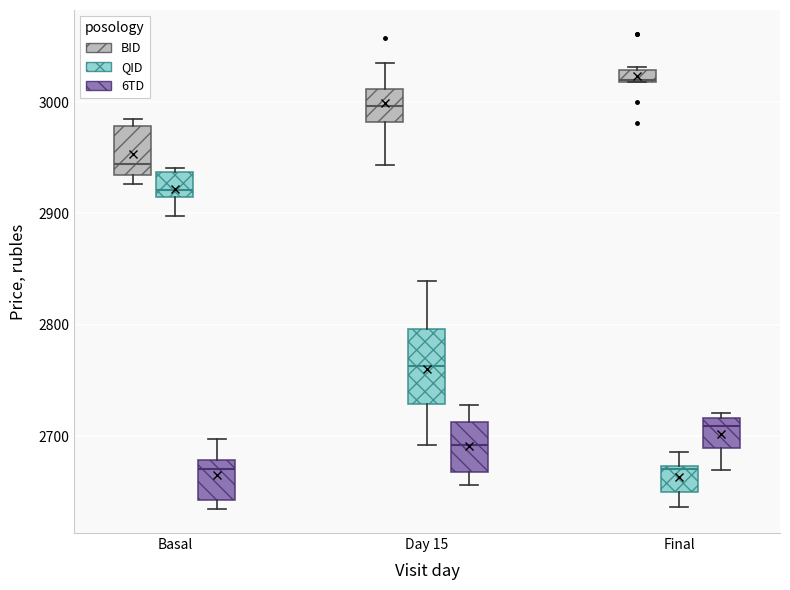

Where does the upper whisker of the box for Basal (6TD) end on the y-axis? The values are not printed on the chart, so give them approximately, as read against the axis.

2700